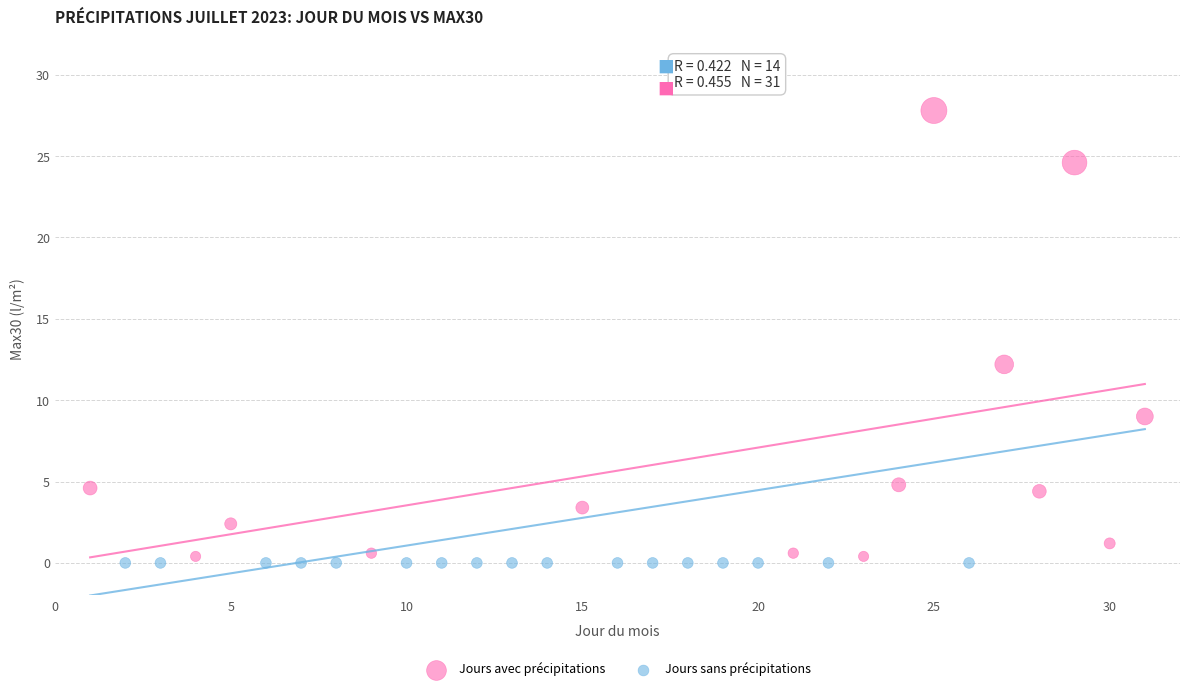

Which series reaches the maximum Y coordinate?

Jours avec précipitations